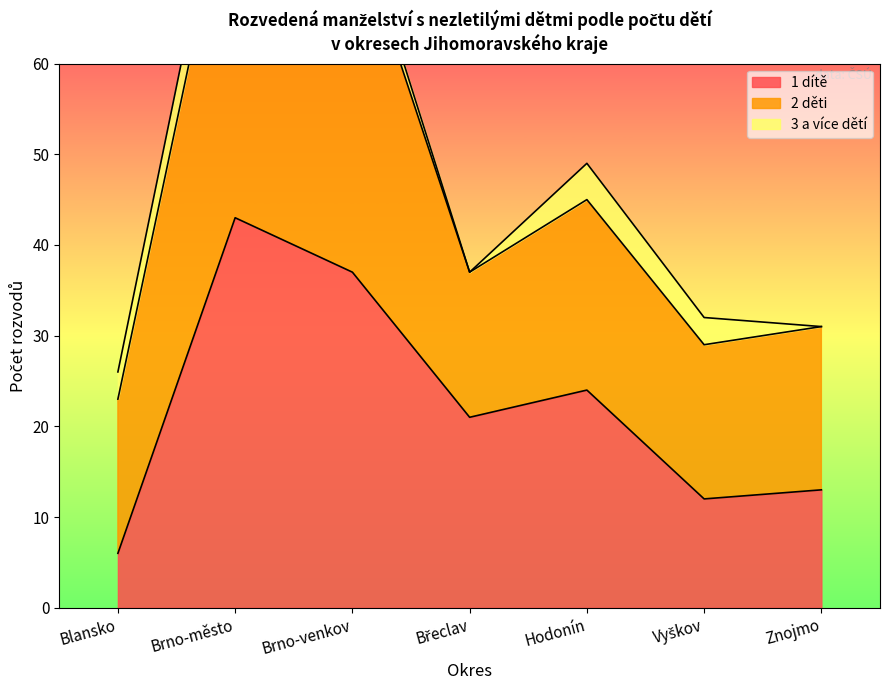

What is the difference between the maximum and minimum values in the 2 děti series?

25